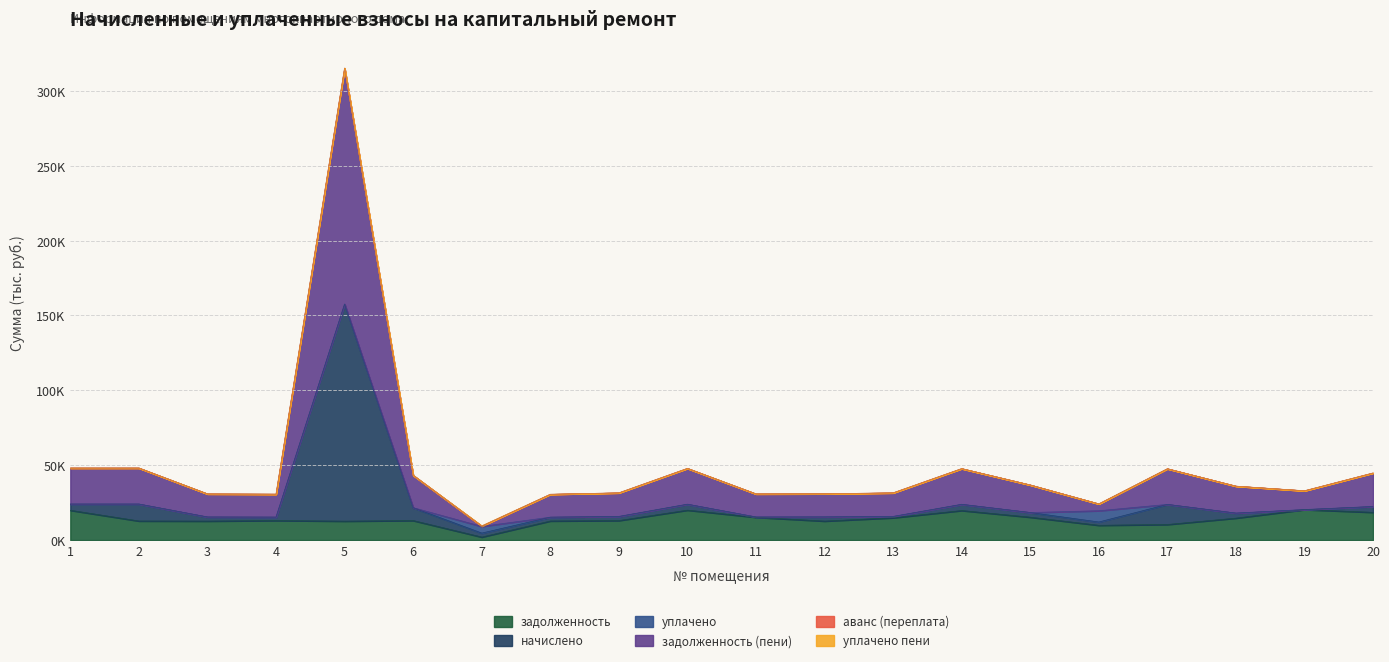

What is the spread (max minus min) of values at 6?

30.2